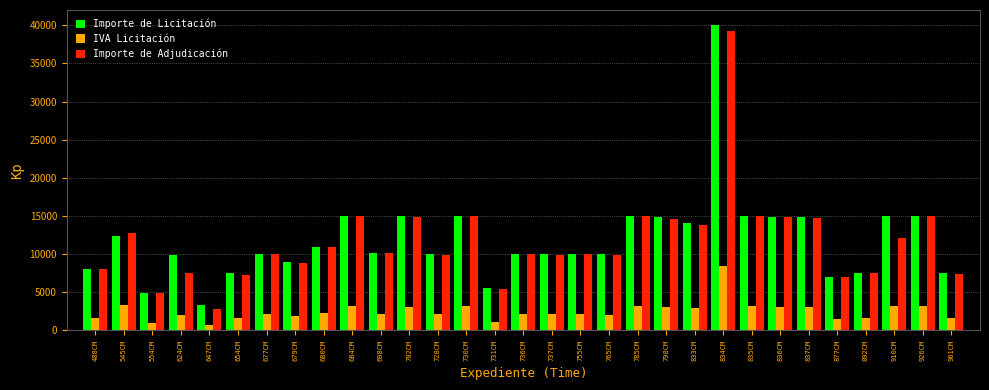

The value of Importe de Licitación at 836CM is 20035.3. True or false?

False